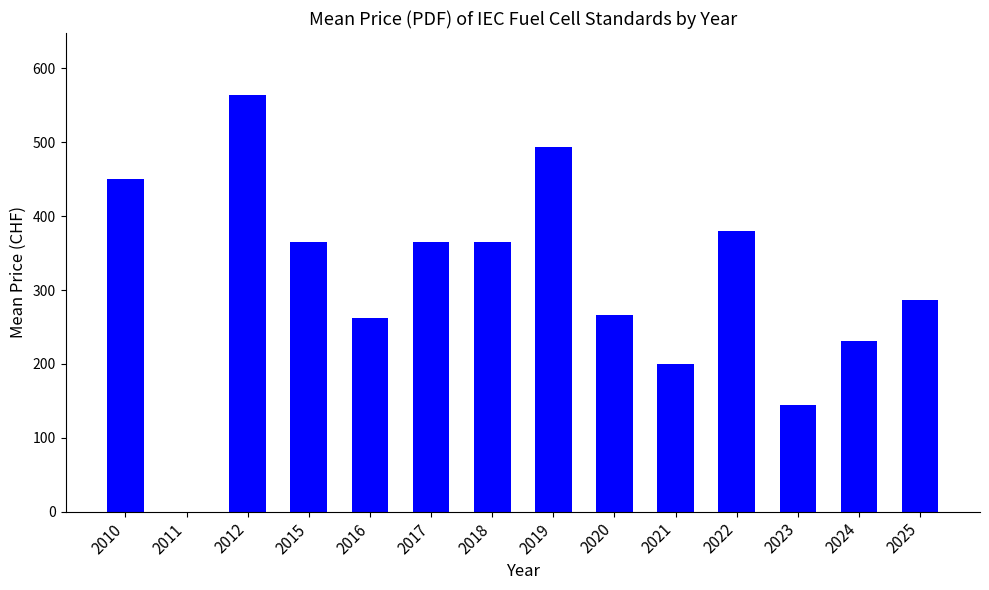

What is the ratio of the value at 2010 to the value at 2012?

0.8